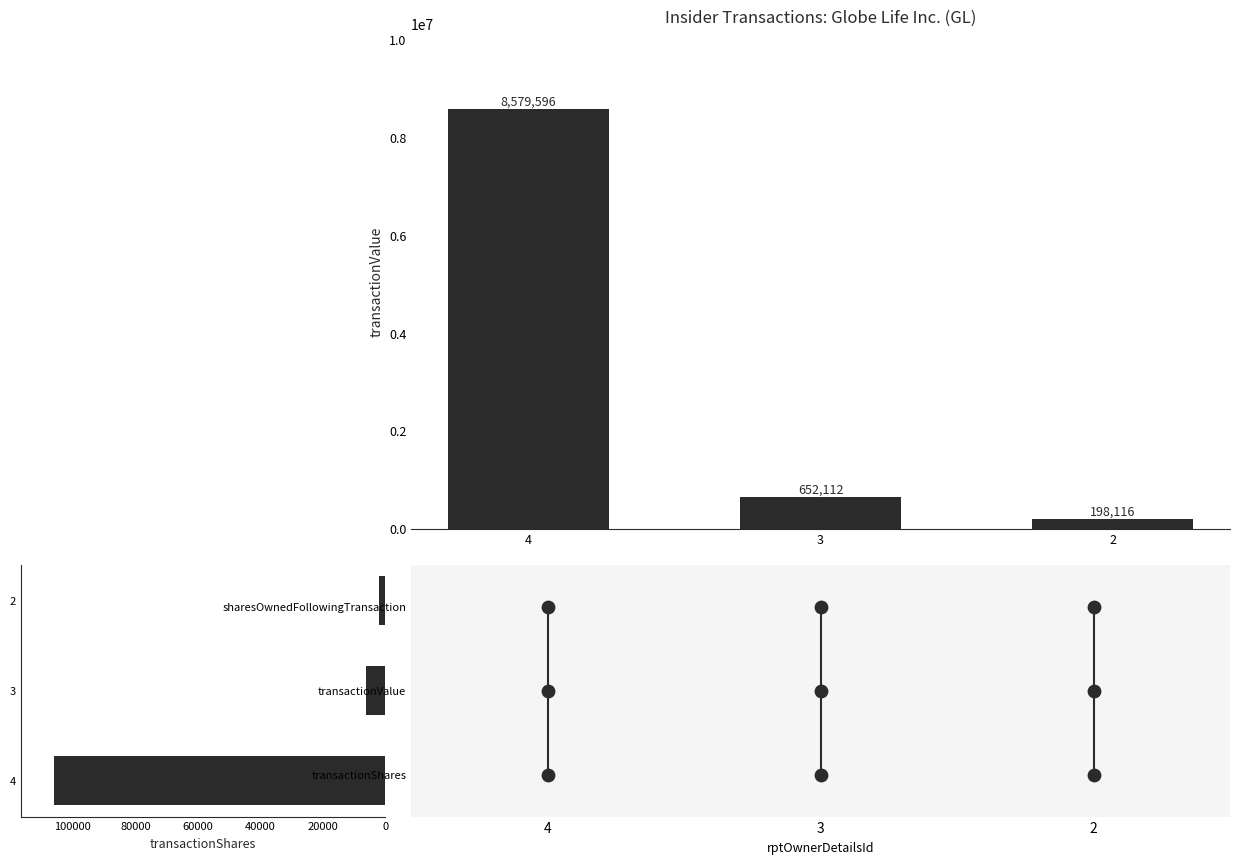

Which series reaches the minimum Y coordinate?

transactionShares